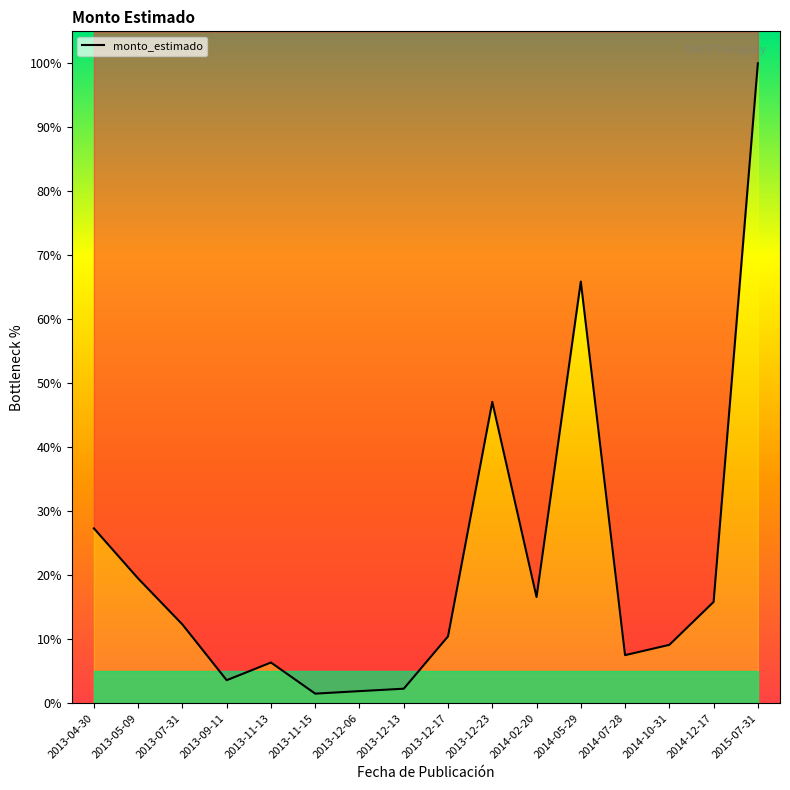

Where is the data nearest to the value 50?

2013-12-23